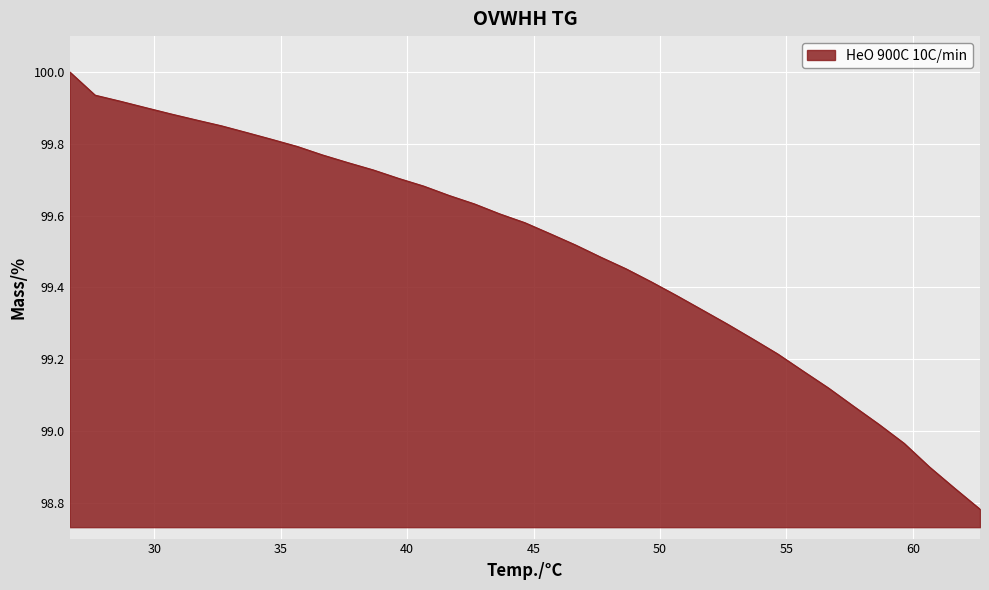

How many distinct data groups are displayed?

1